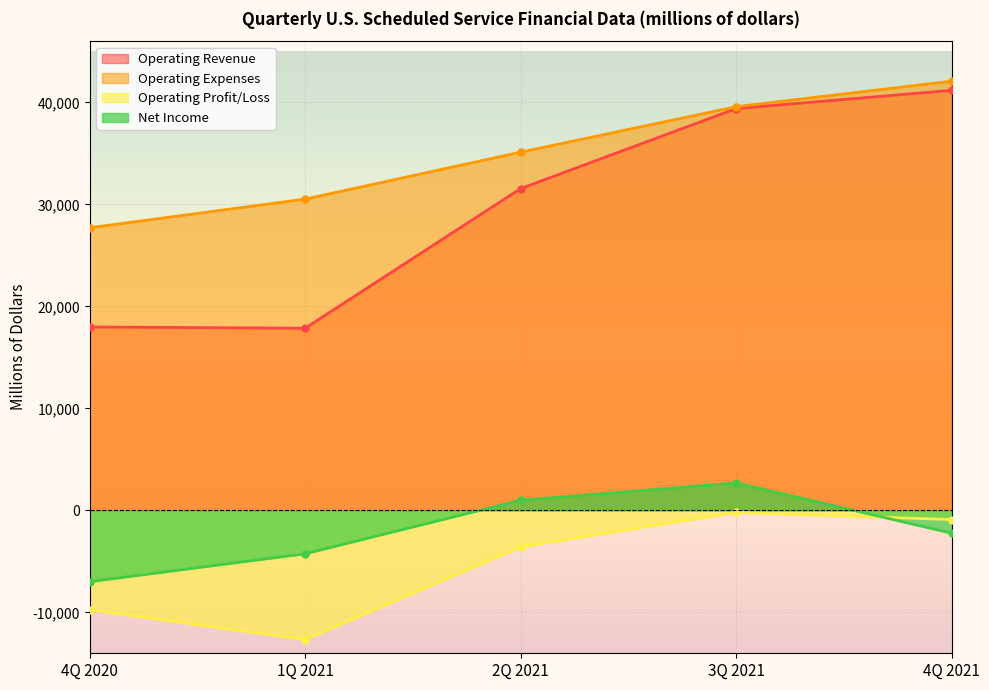

How many lines are shown in the chart?

4